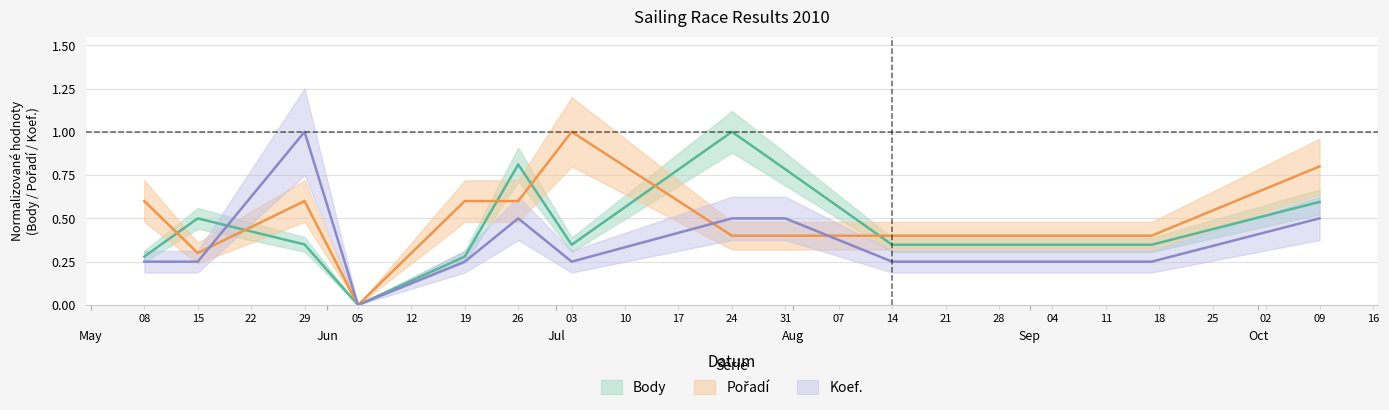

At 2010-05-15, list the series in order from smallest to largest.

Koef., Pořadí, Body